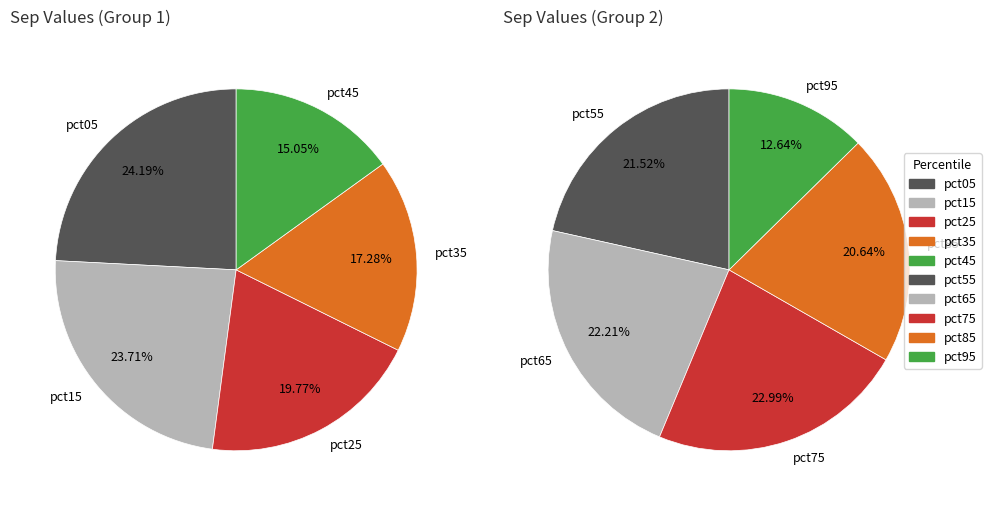

Is pct95 the majority of the pie?

No